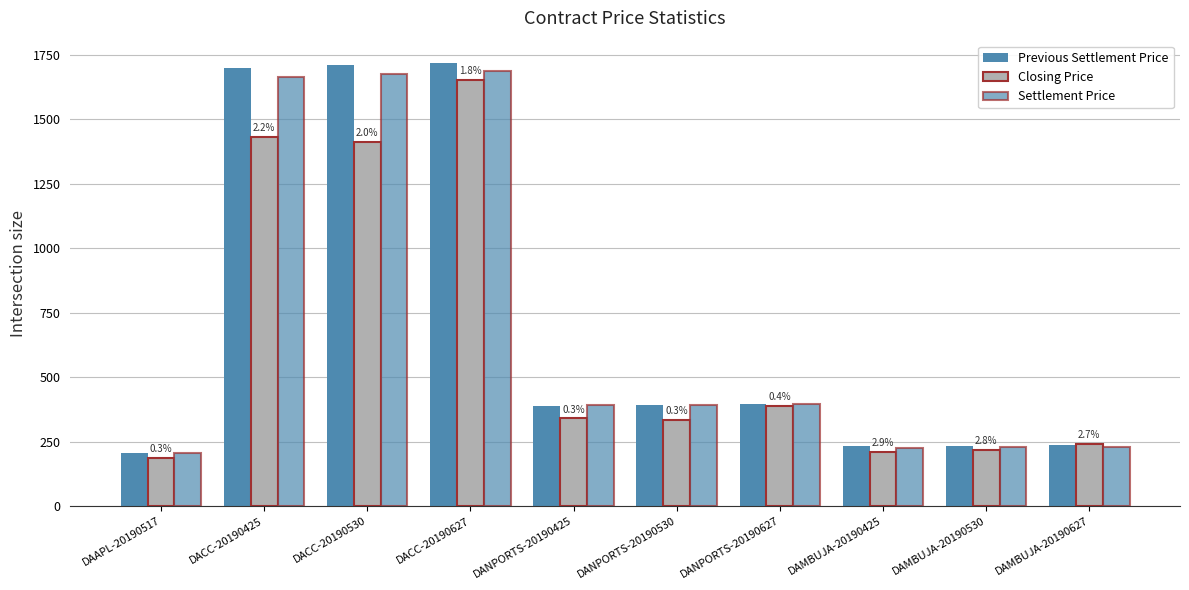

What is the label of the 5th bar from the left?

DANPORTS-20190425